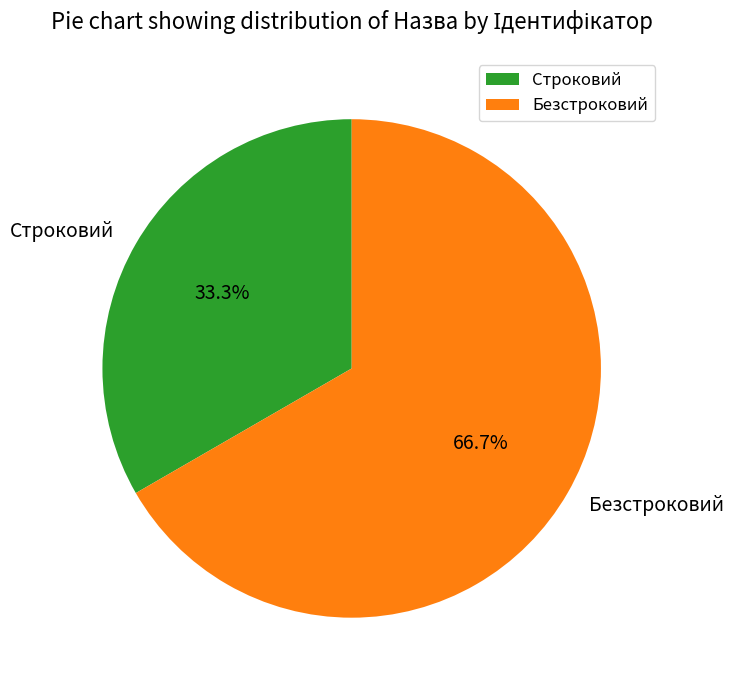

Rank the categories by value from highest to lowest.

Безстроковий, Строковий